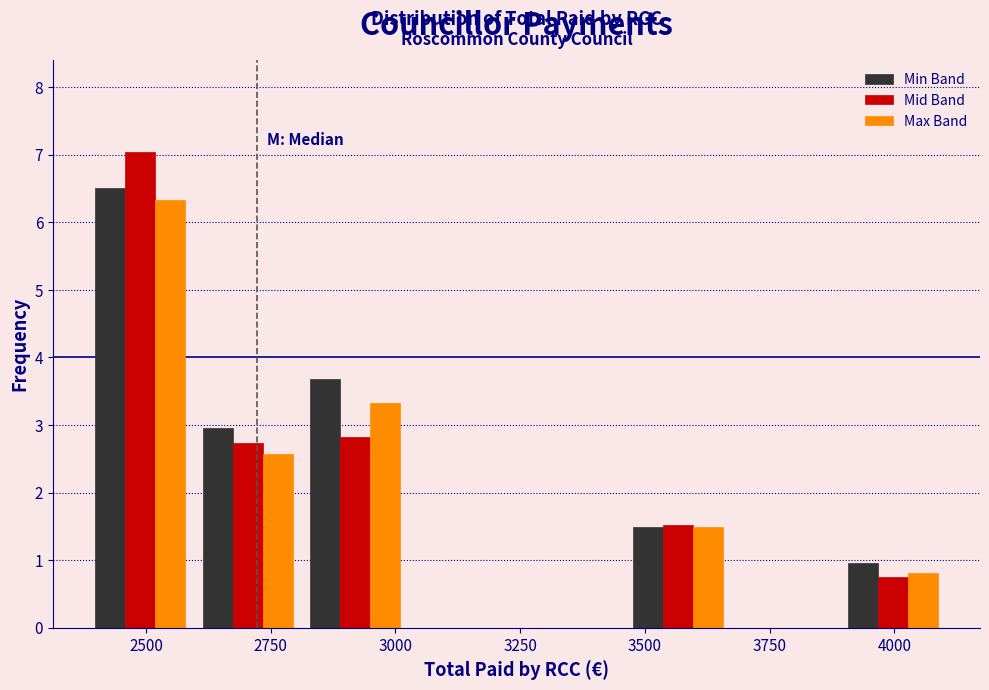

Reading left to right, list every range on the x-axis with the height of the bar of each series over it. Neither the bar edges nor the heights are printed on the chart, so give them approximately, as read against the axes.

2400 to 2600: Min Band=6.5	Mid Band=7.0	Max Band=6.3
2600 to 2800: Min Band=3.0	Mid Band=2.7	Max Band=2.6
2800 to 3050: Min Band=3.7	Mid Band=2.8	Max Band=3.3
3050 to 3250: Min Band=0	Mid Band=0	Max Band=0
3250 to 3450: Min Band=0	Mid Band=0	Max Band=0
3450 to 3650: Min Band=1.5	Mid Band=1.5	Max Band=1.5
3650 to 3900: Min Band=0	Mid Band=0	Max Band=0
3900 to 4100: Min Band=1.0	Mid Band=0.8	Max Band=0.8